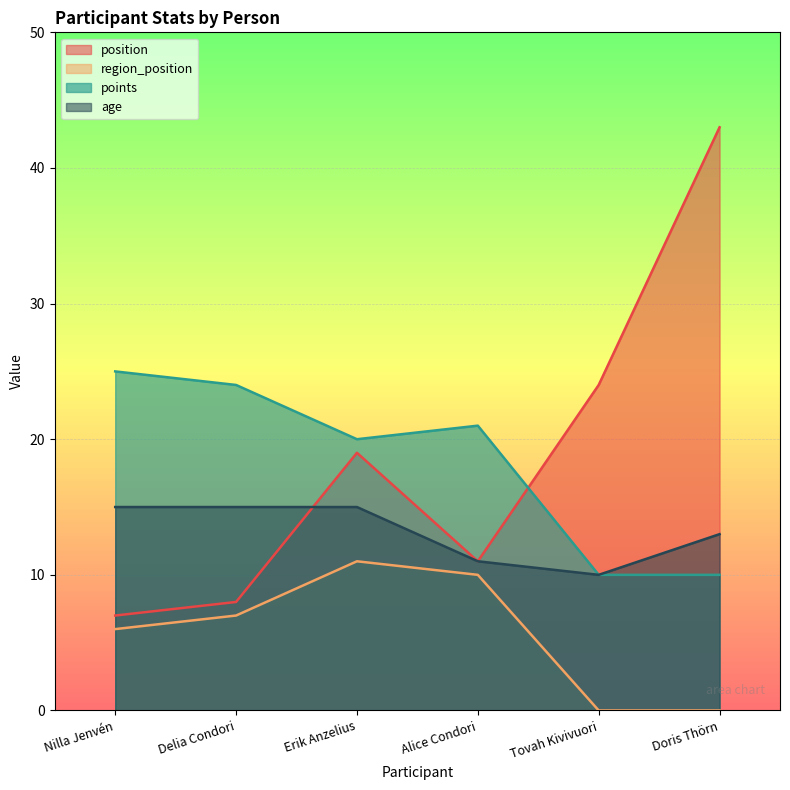

Which category has the lowest value across all series?

Tovah Kivivuori